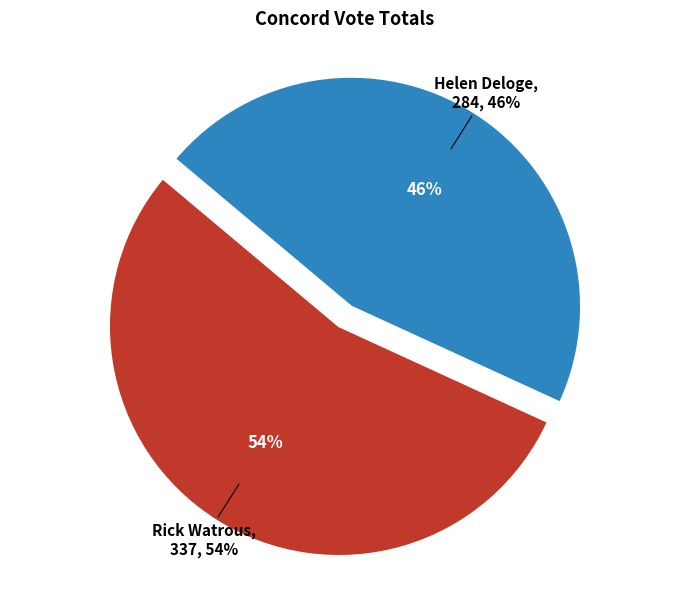

Combined, what portion of the pie is Rick Watrous and Helen Deloge?

100.0%